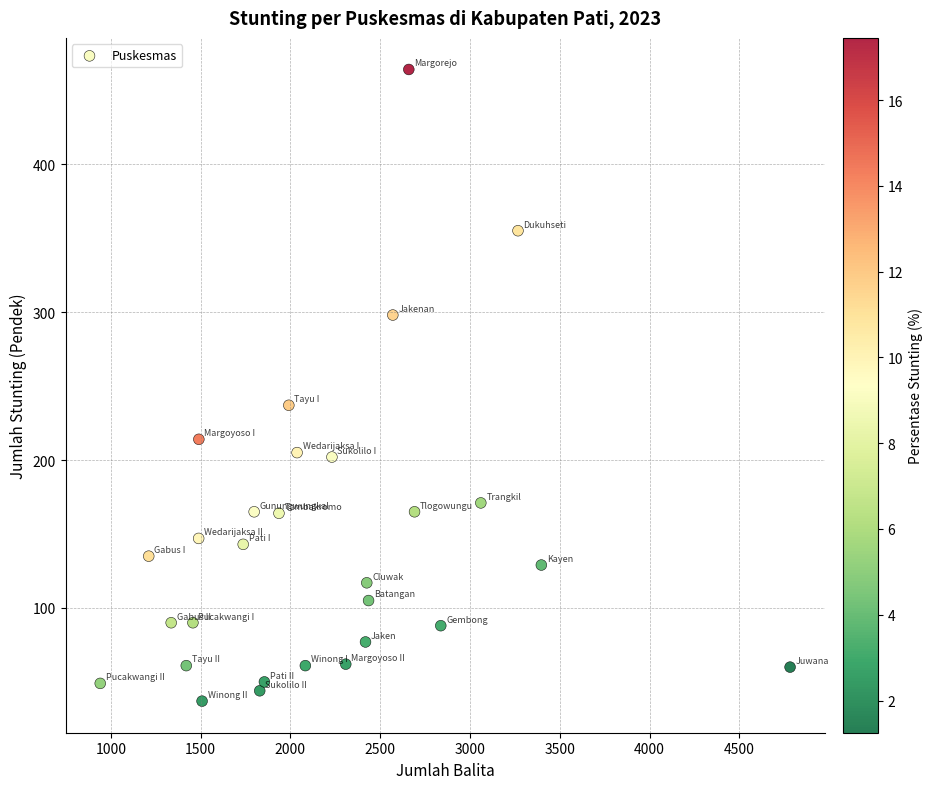

What is the range of Y values (max minus min)?

427